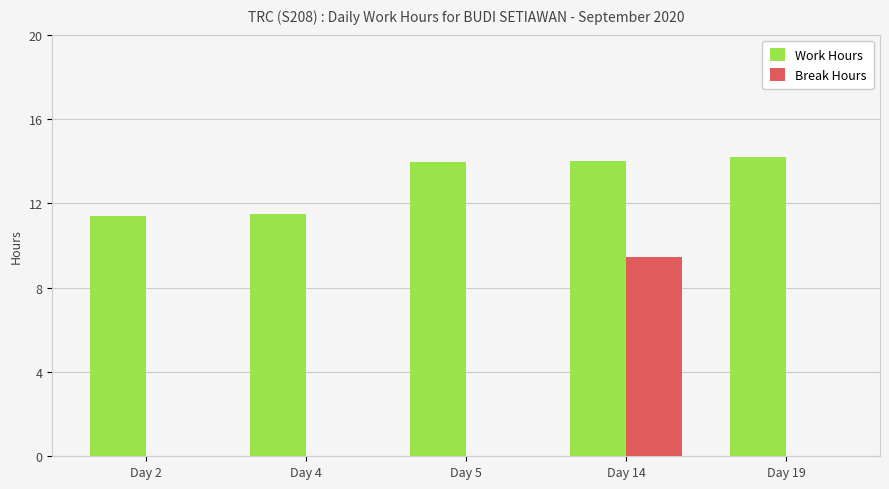

Are the bars horizontal?

No